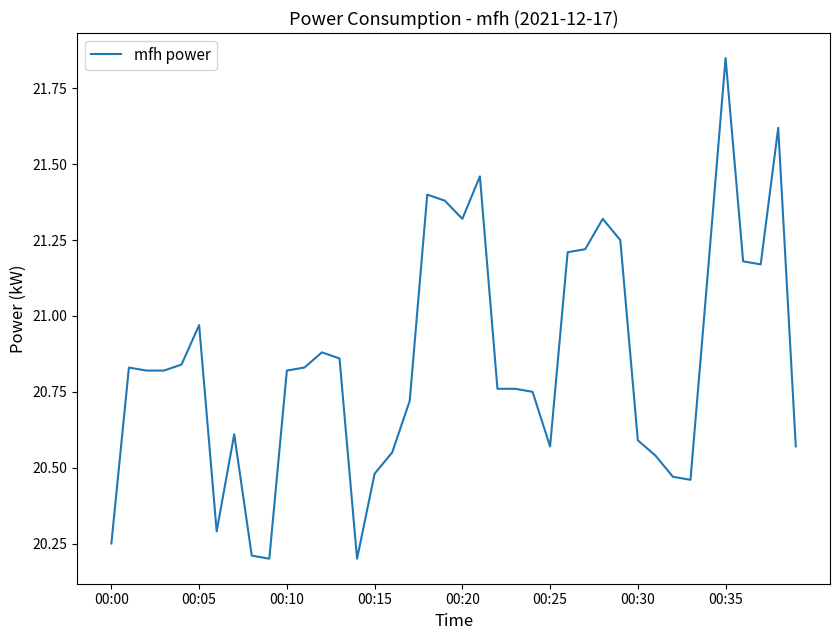

Approximately how many times larger is the value at 00:20 compared to 00:30?

1.0